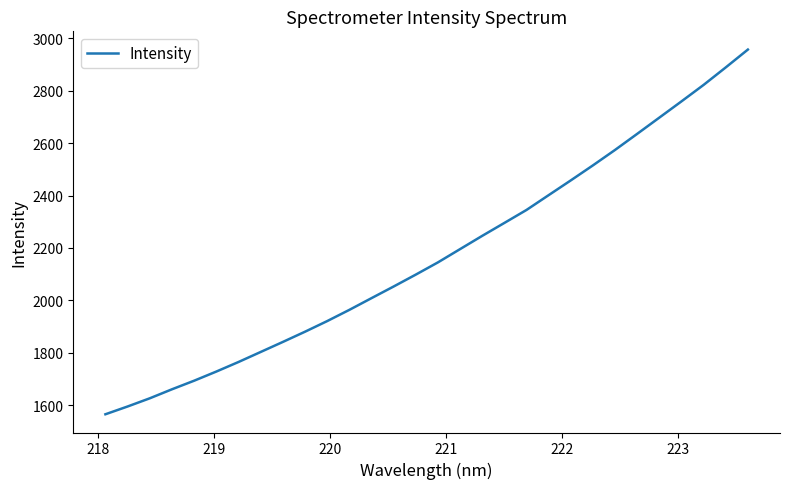

What is the greatest value displayed?

2957.2